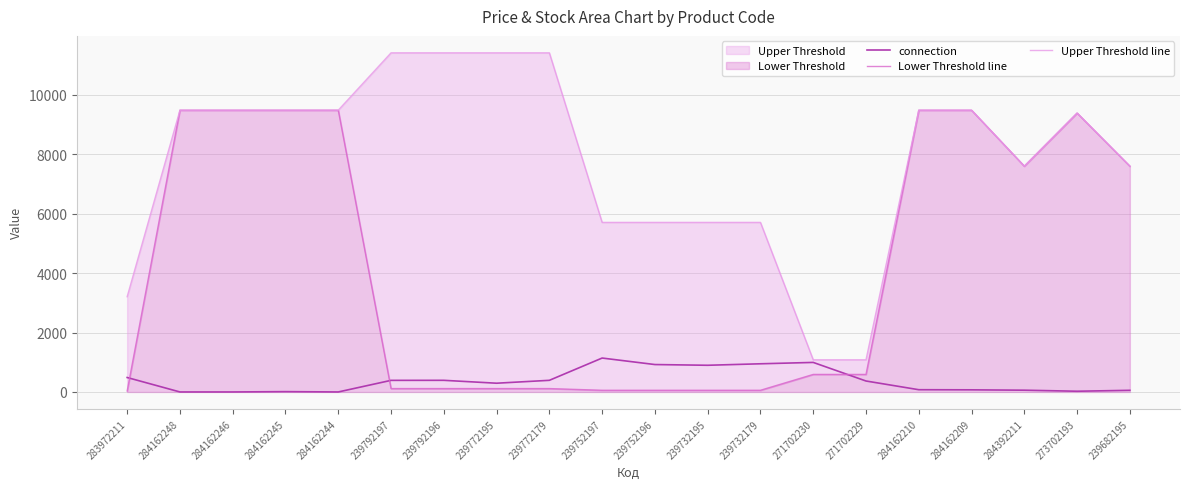

Reading left to right, extract all data points from this chart.

connection: 486.1	0.0	0.0	10.8	0.0	390.2	391.6	294.4	391.6	1141.0	922.3	897.9	947.9	993.8	368.6	75.6	71.6	59.4	24.3	55.4
Lower Threshold line: 32.0	9480.1	9480.1	9480.1	9480.1	114.1	114.1	114.1	114.1	57.0	57.0	57.0	57.0	589.9	589.9	9480.1	9480.1	7596.5	9384.0	7596.5
Upper Threshold line: 3205.0	9480.1	9480.1	9480.1	9480.1	11410.0	11410.0	11410.0	11410.0	5705.0	5705.0	5705.0	5705.0	1081.7	1081.7	9480.1	9480.1	7596.5	9384.0	7596.5